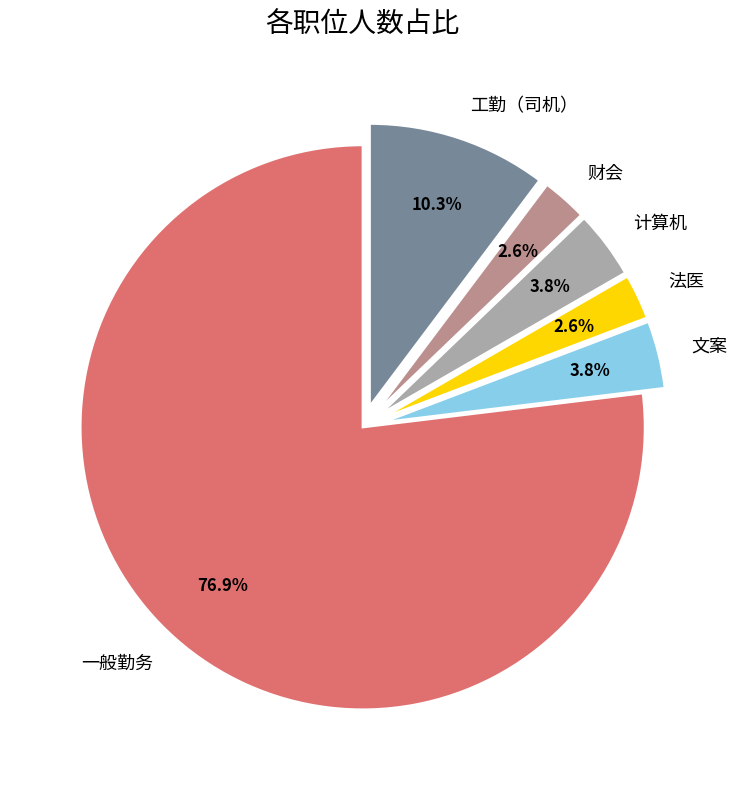

True or false: 一般勤务 accounts for 91% of the total.

False